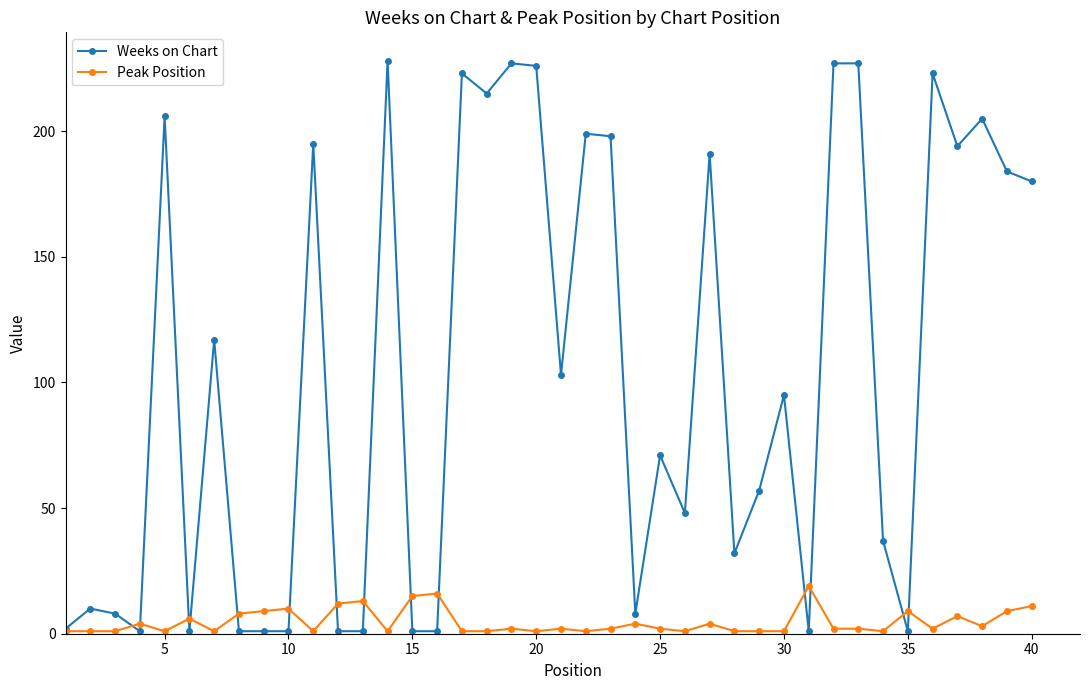

Which series has the widest spread of values?

Weeks on Chart